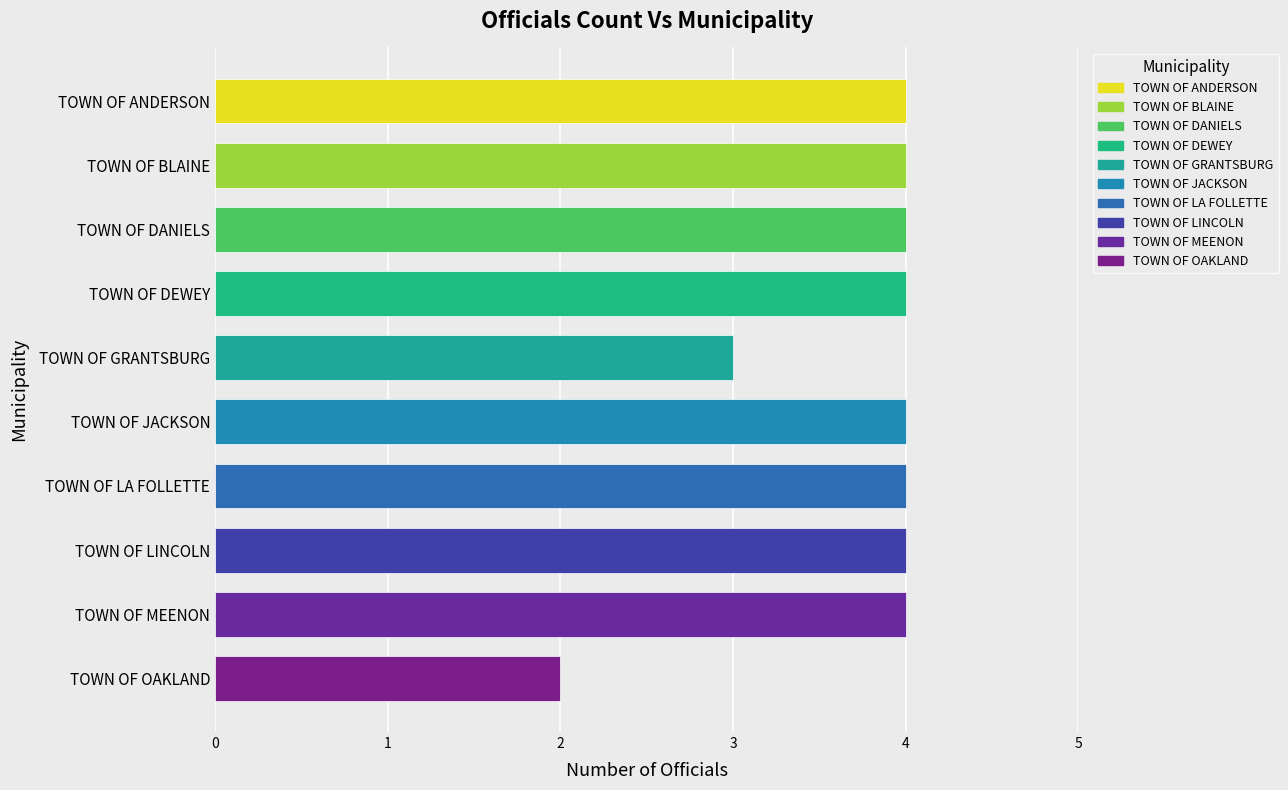

What is the average value?

4